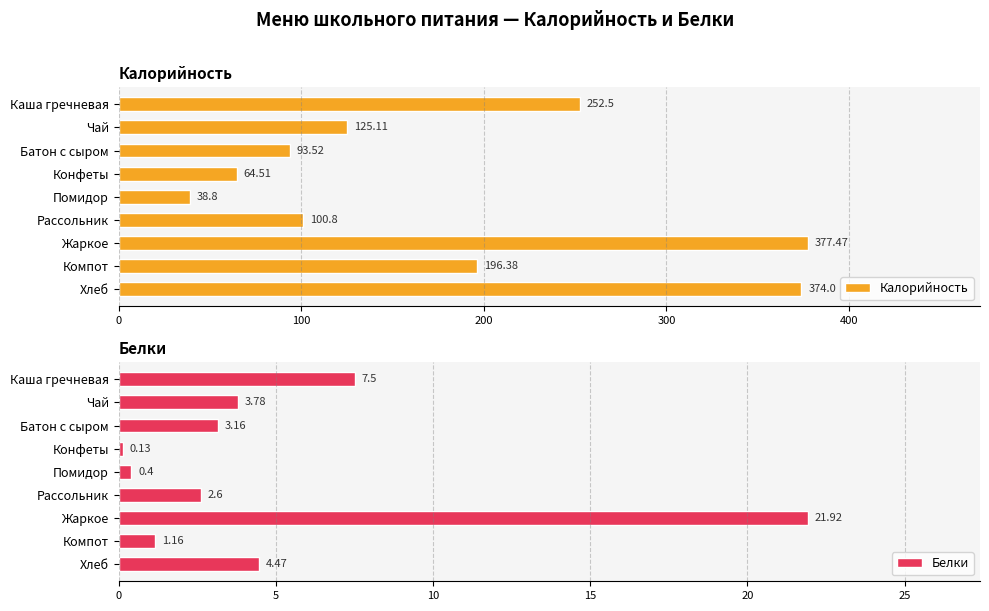

Reading left to right, extract all data points from this chart.

Калорийность: 252.5	125.1	93.5	64.5	38.8	100.8	377.5	196.4	374.0
Белки: 7.5	3.8	3.2	0.1	0.4	2.6	21.9	1.2	4.5